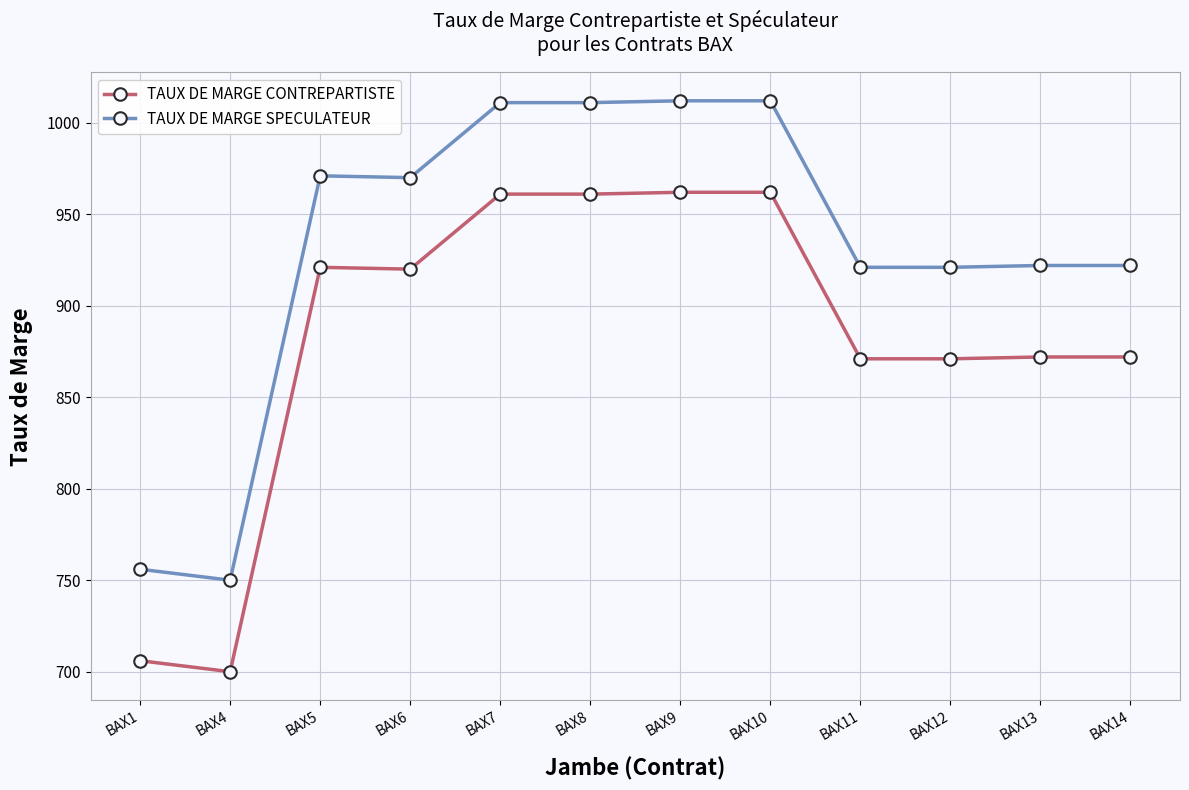

True or false: TAUX DE MARGE CONTREPARTISTE has a value of 586 at BAX14.

False